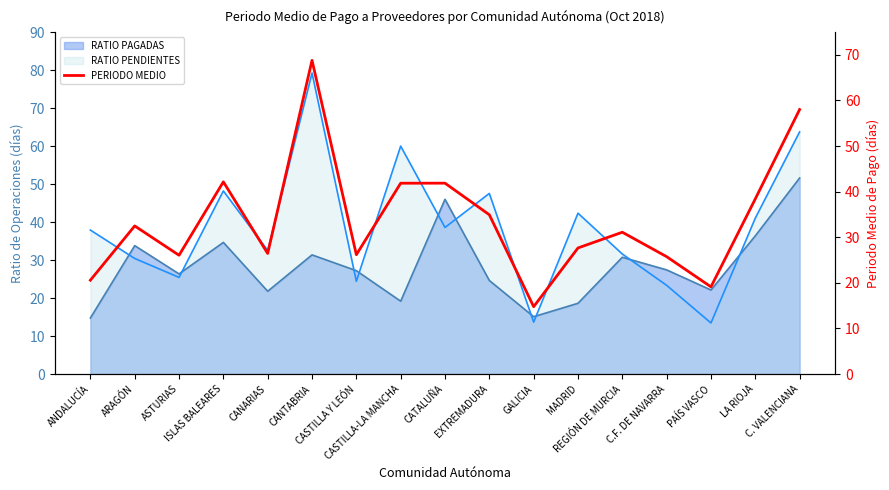

The value at C. VALENCIANA is 37.9. True or false?

False